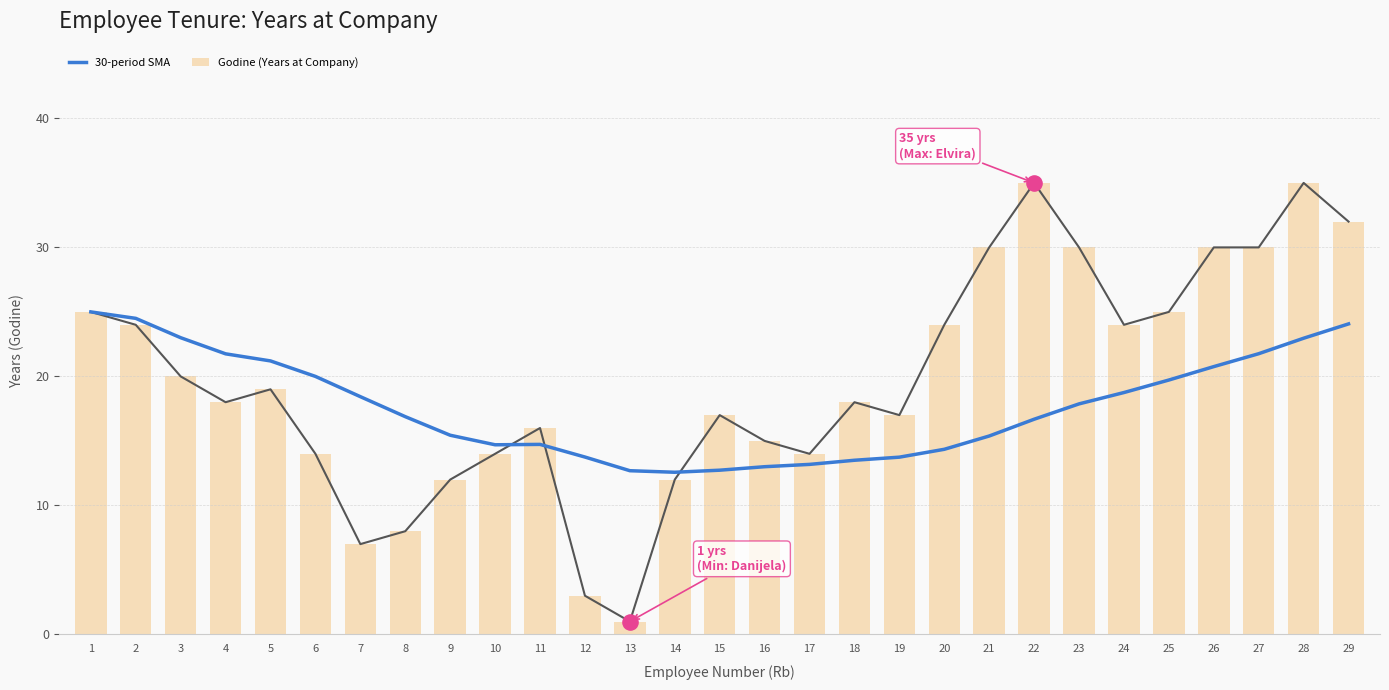

Is the value of 30-period SMA at 22 greater than the value of Godine (Years at Company) at 26?

No